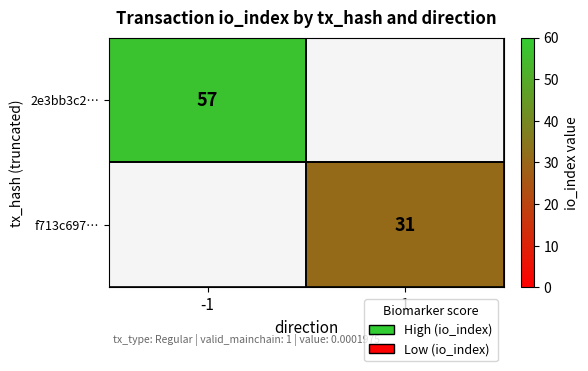

The f713c697… series shows 54 at 1. True or false?

False